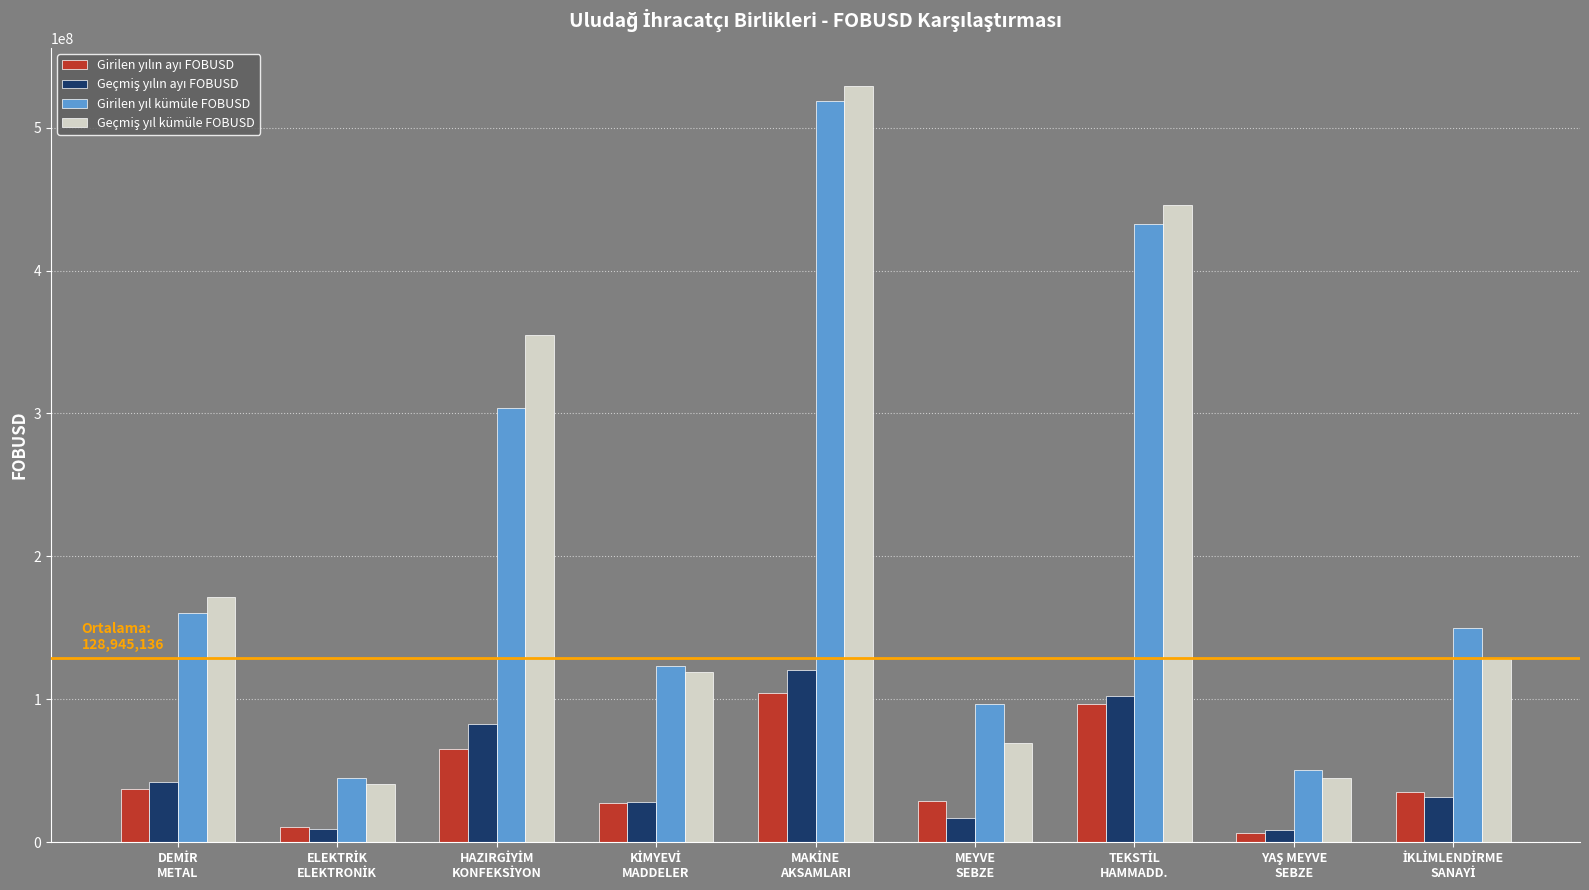

At how many categories does at least one series exceed 327610169?

3